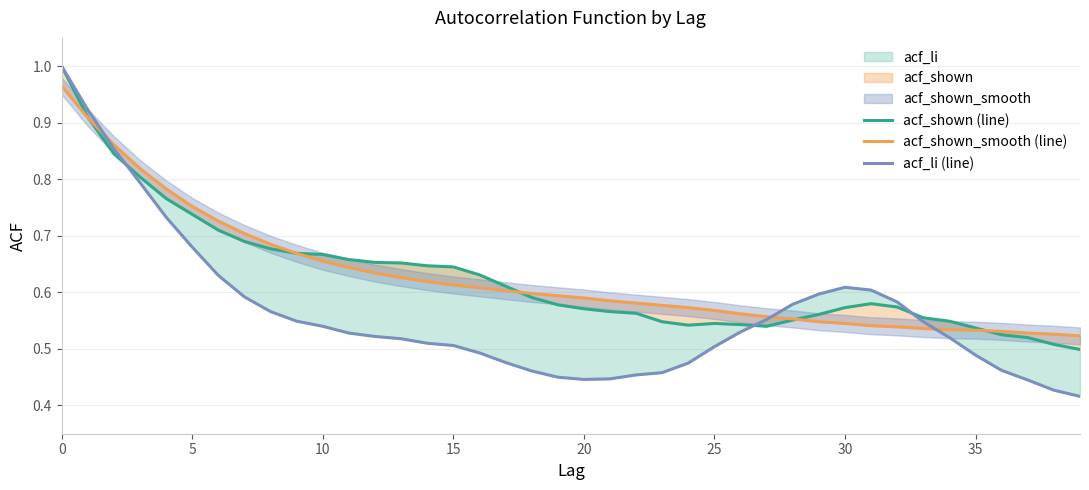

Reading right to left, list all the values displayed in this chart.

acf_shown (raw): 0.5	0.5	0.5	0.5	0.5	0.5	0.6	0.6	0.6	0.6	0.6	0.6	0.5	0.5	0.5	0.5	0.5	0.6	0.6	0.6	0.6	0.6	0.6	0.6	0.6	0.6	0.7	0.7	0.7	0.7	0.7	0.7	0.7	0.7	0.7	0.8	0.8	0.8	0.9	1.0
acf_shown_smooth: 0.5	0.5	0.5	0.5	0.5	0.5	0.5	0.5	0.5	0.5	0.5	0.6	0.6	0.6	0.6	0.6	0.6	0.6	0.6	0.6	0.6	0.6	0.6	0.6	0.6	0.6	0.6	0.6	0.6	0.7	0.7	0.7	0.7	0.7	0.8	0.8	0.8	0.9	0.9	1.0
acf_li: 0.4	0.4	0.4	0.5	0.5	0.5	0.5	0.6	0.6	0.6	0.6	0.6	0.6	0.5	0.5	0.5	0.5	0.5	0.4	0.4	0.5	0.5	0.5	0.5	0.5	0.5	0.5	0.5	0.5	0.5	0.5	0.6	0.6	0.6	0.7	0.7	0.8	0.9	0.9	1.0